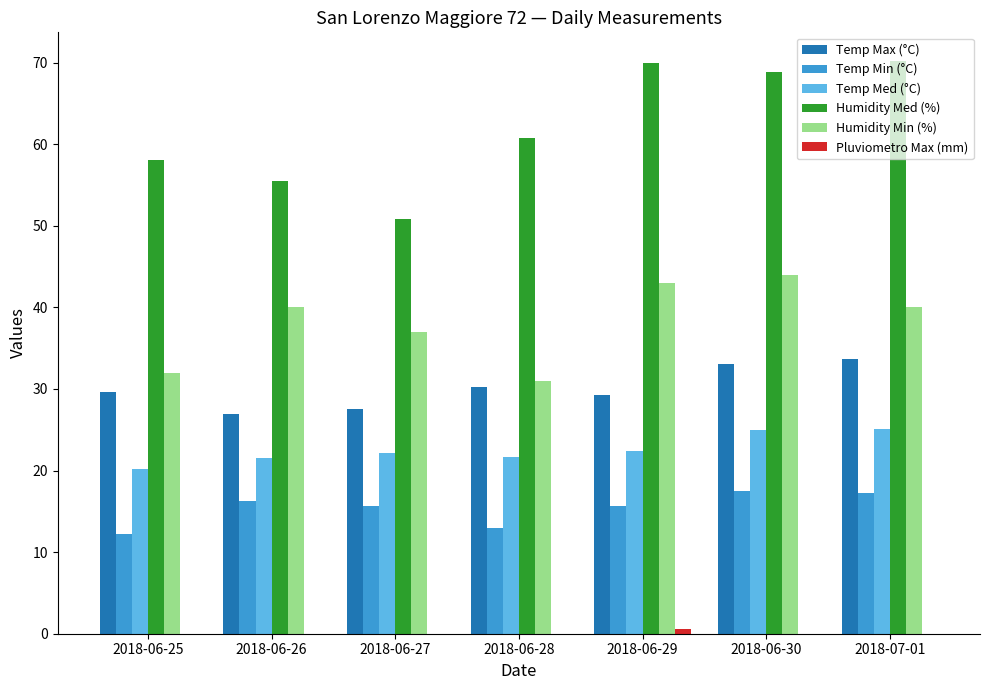

What is the greatest value displayed?

70.2